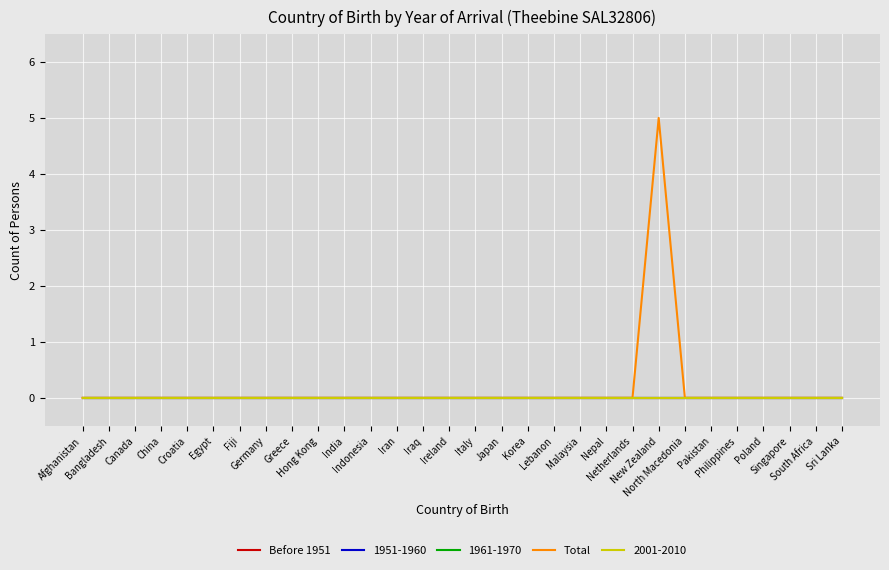

Reading right to left, extract all data points from this chart.

Before 1951: 0	0	0	0	0	0	0	0	0	0	0	0	0	0	0	0	0	0	0	0	0	0	0	0	0	0	0	0	0	0
Total: 0	0	0	0	0	0	0	5	0	0	0	0	0	0	0	0	0	0	0	0	0	0	0	0	0	0	0	0	0	0